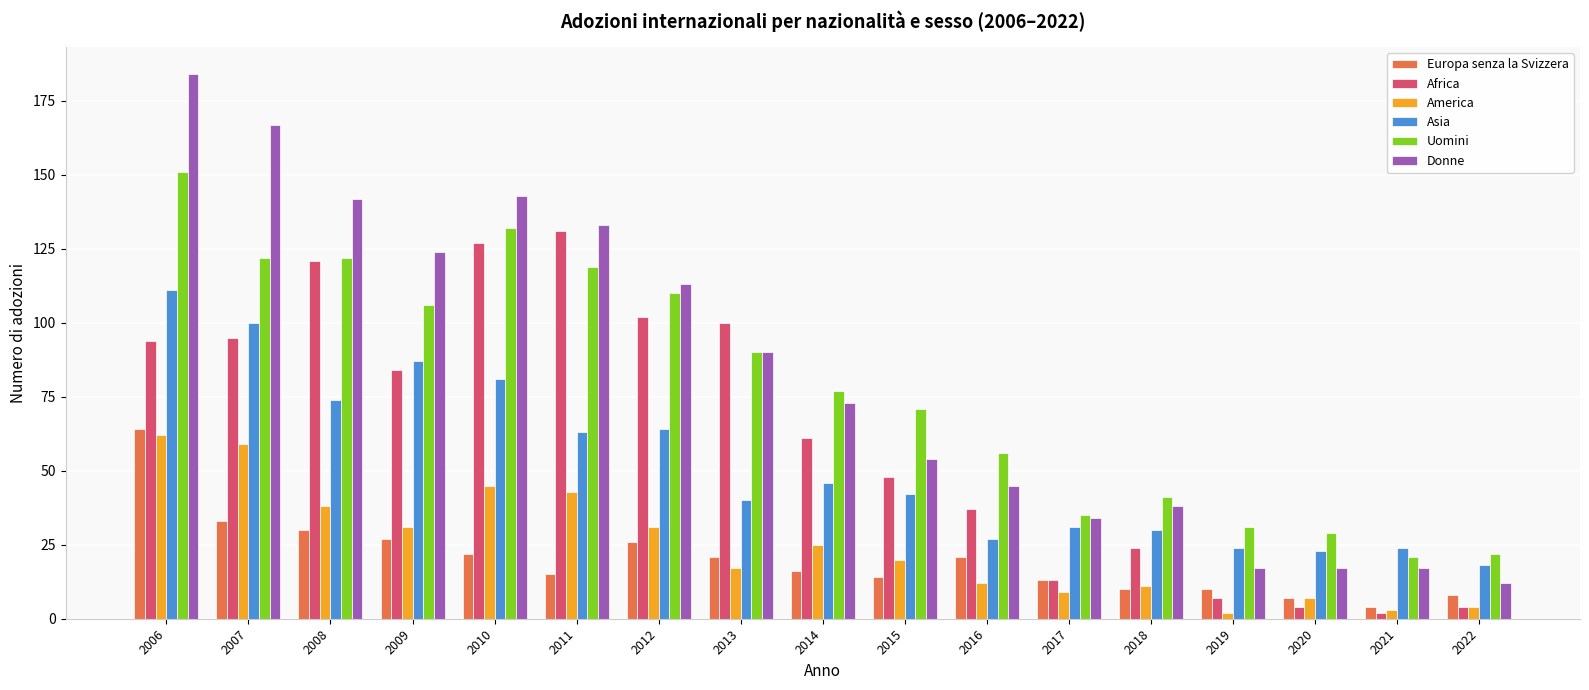

What is the average value of the Donne series?

83